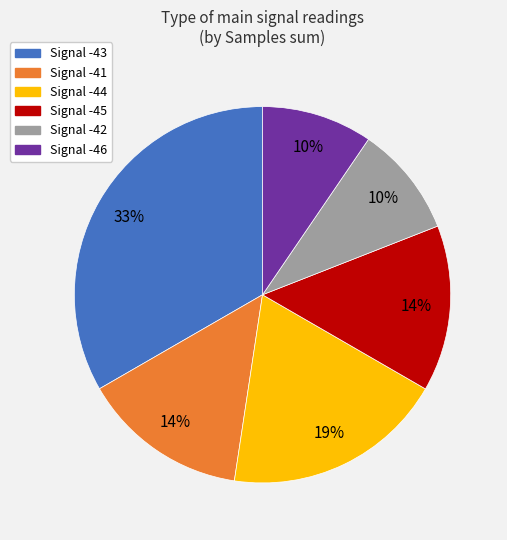

To the nearest percent, what is the average slice percentage?

17%